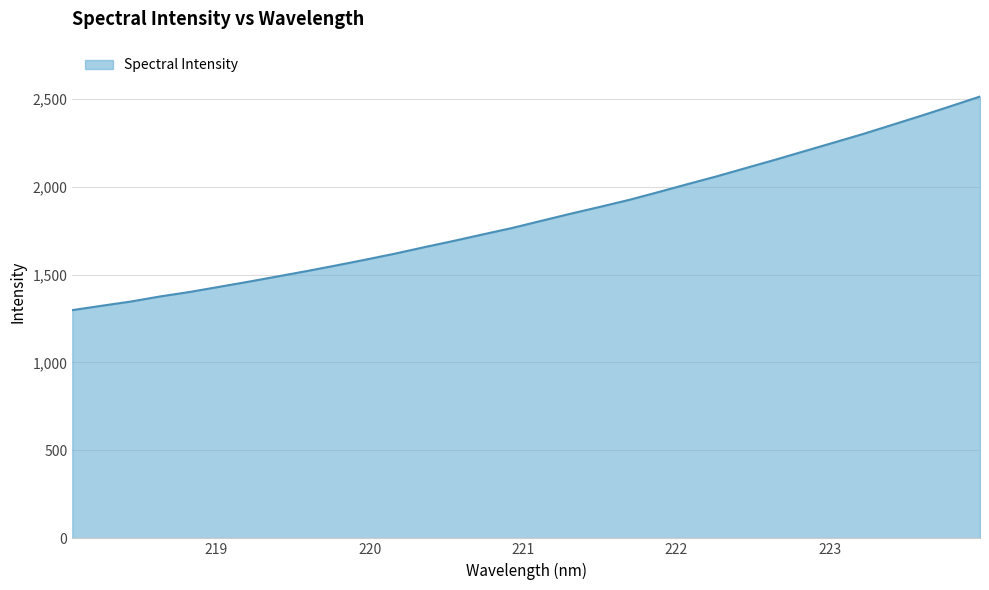

What is the sum of all values?

58458.7